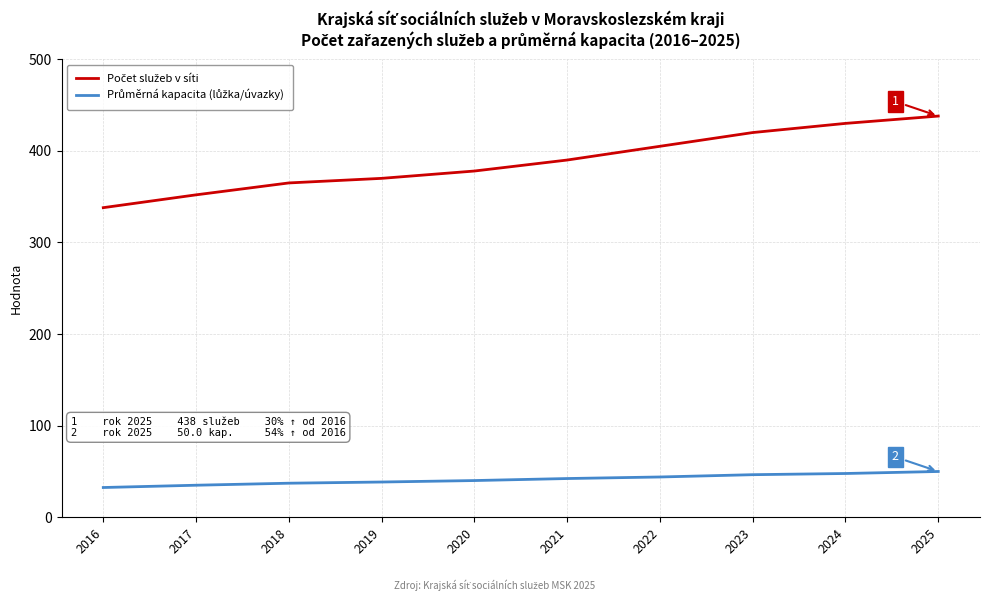

The value of Počet služeb v síti at 2018 is 169.6. True or false?

False